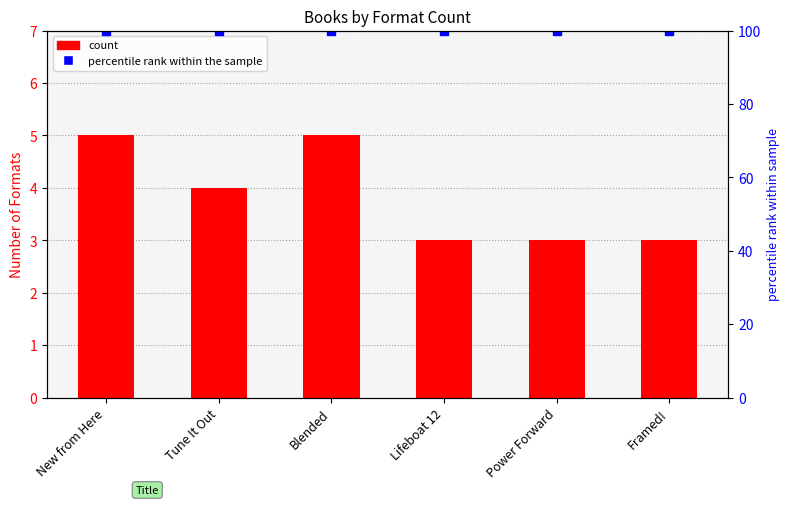

True or false: percentile rank within the sample has a value of 45 at New from Here.

False